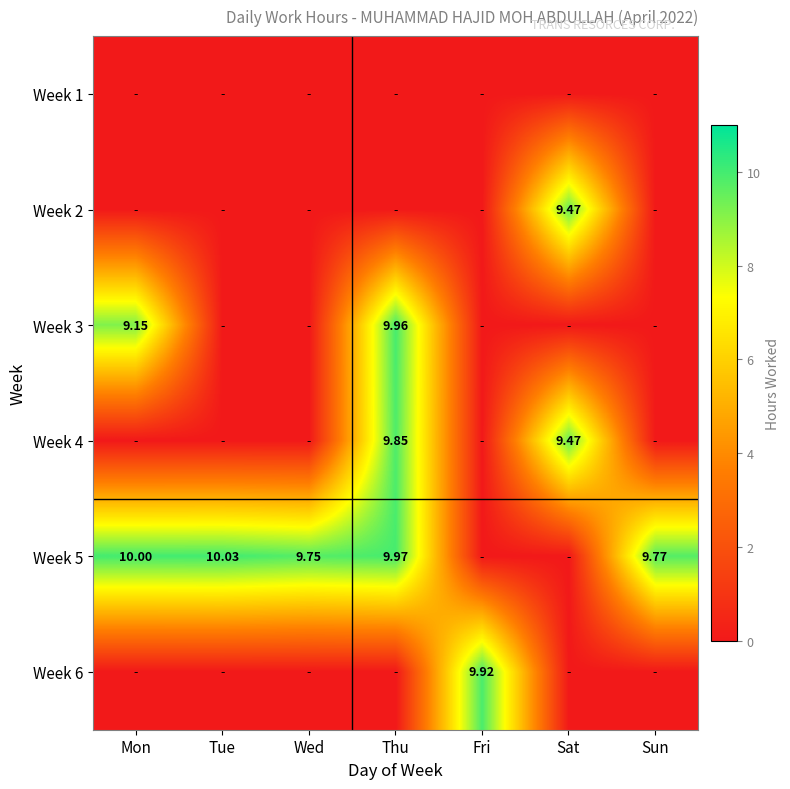

At which category is the sum across all series the highest?

Thu